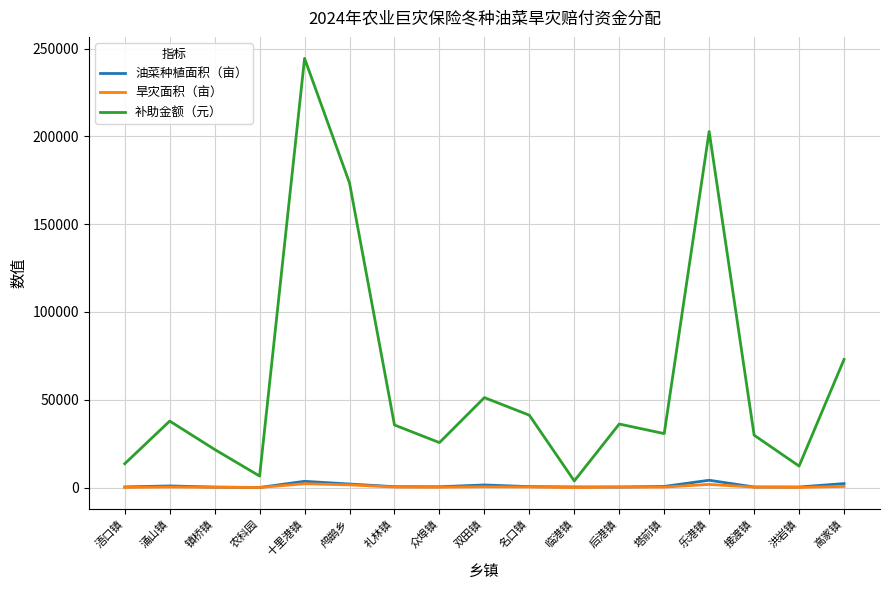

What is the highest value of the 补助金额（元） series?

244433